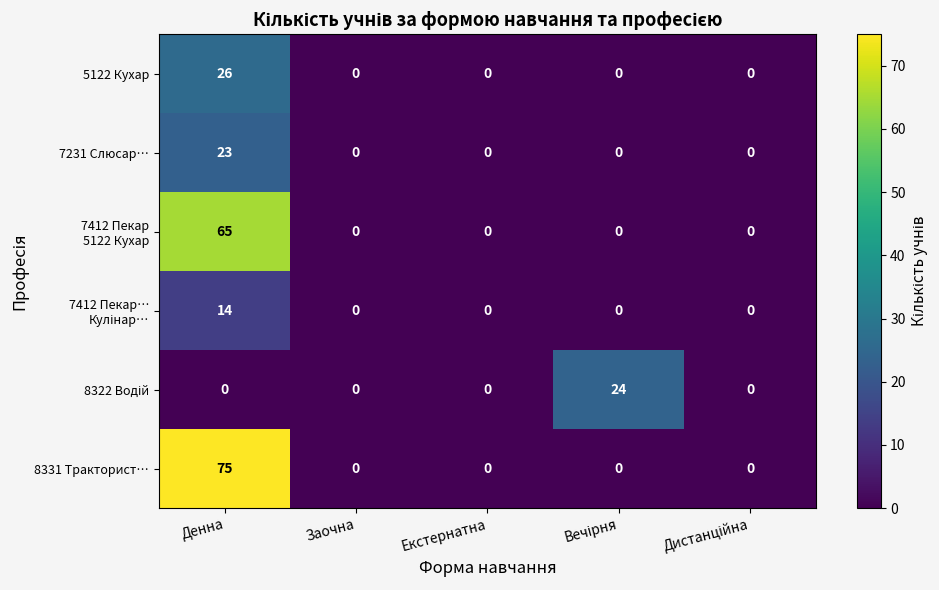

At which category does the chart reach its peak across all series?

Денна